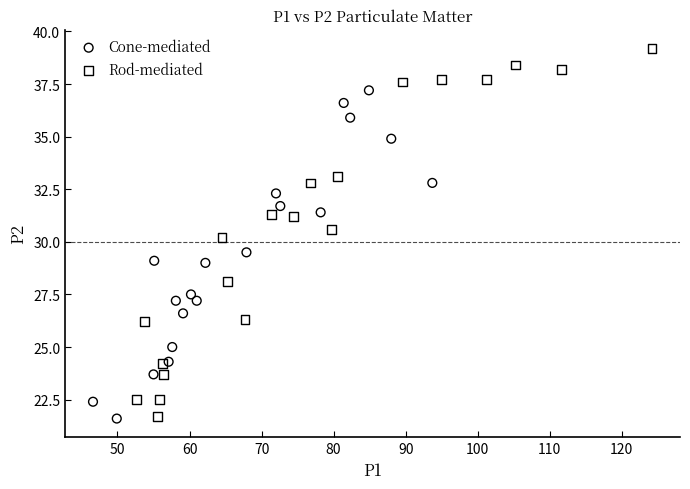

Which series has the widest spread of Y values?

Rod-mediated